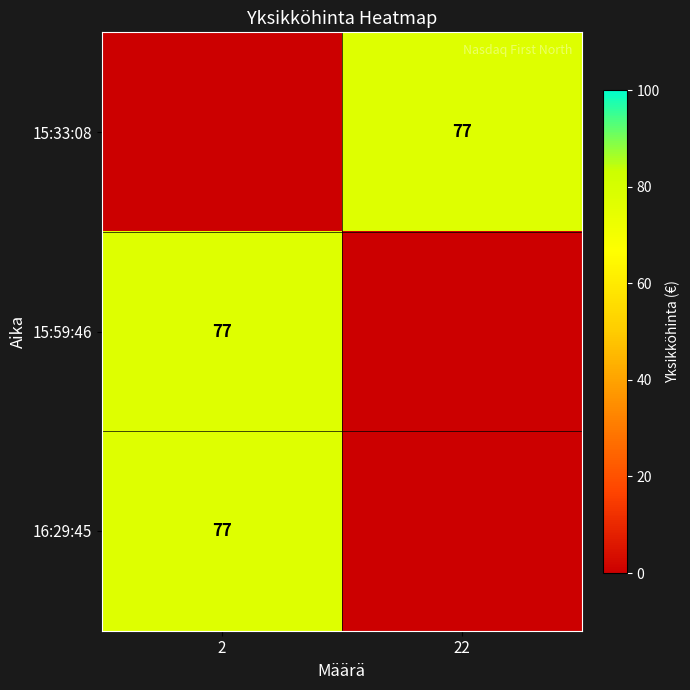

The value of 15:33:08 at 22 is 32. True or false?

False